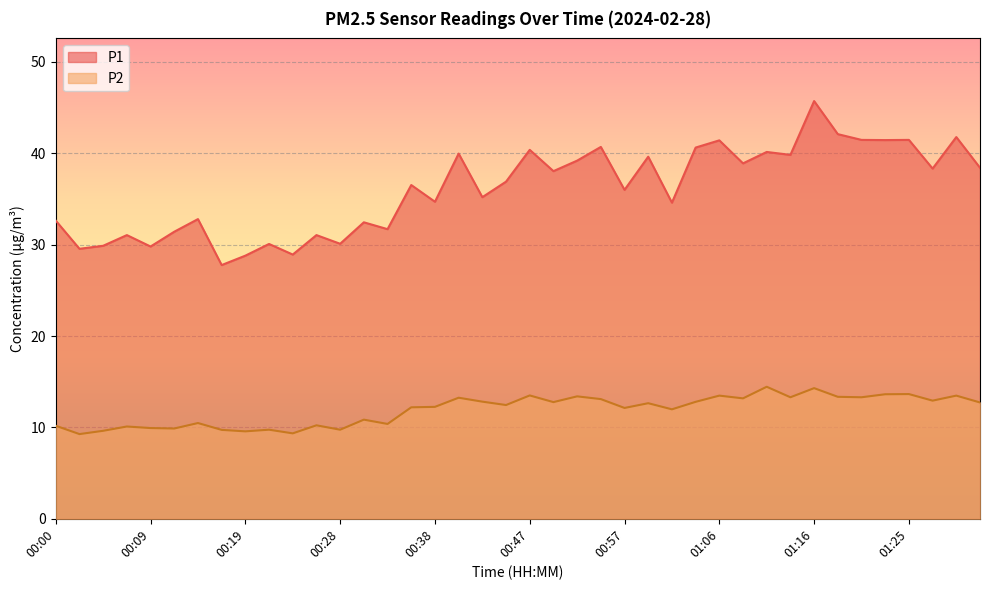

How many data points in P2 are above 12?

24